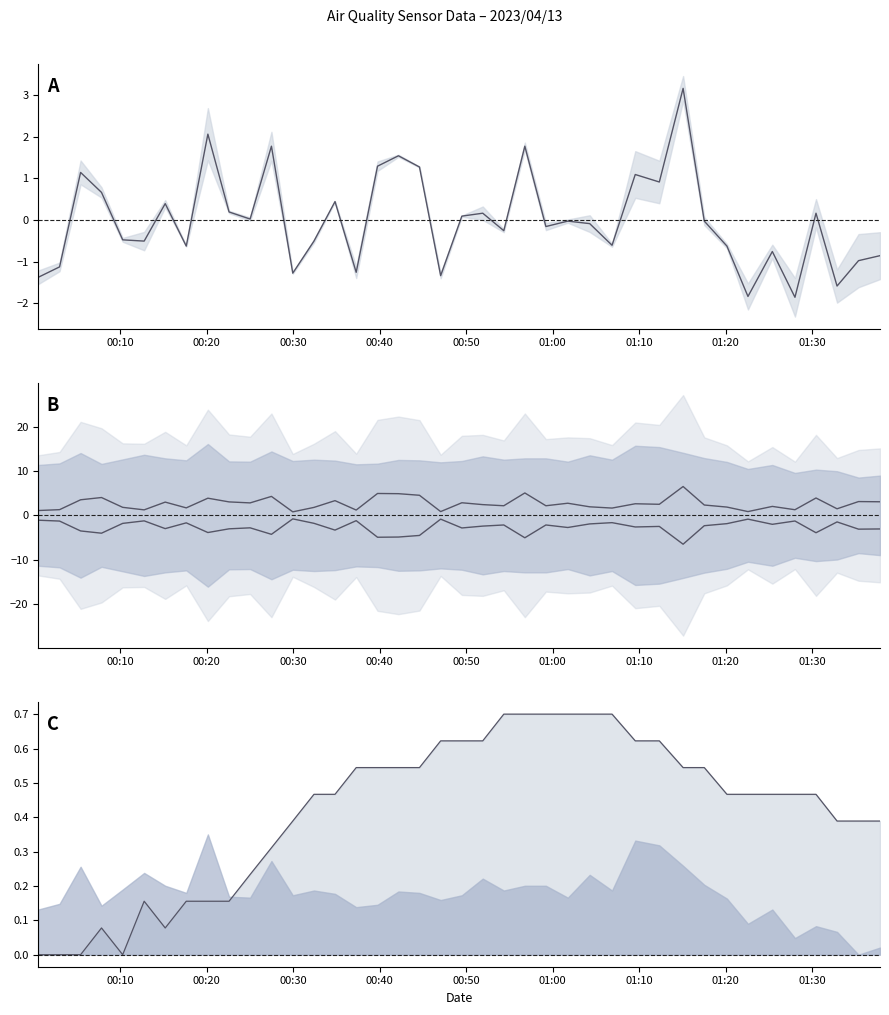

Does the chart have visible grid lines?

No